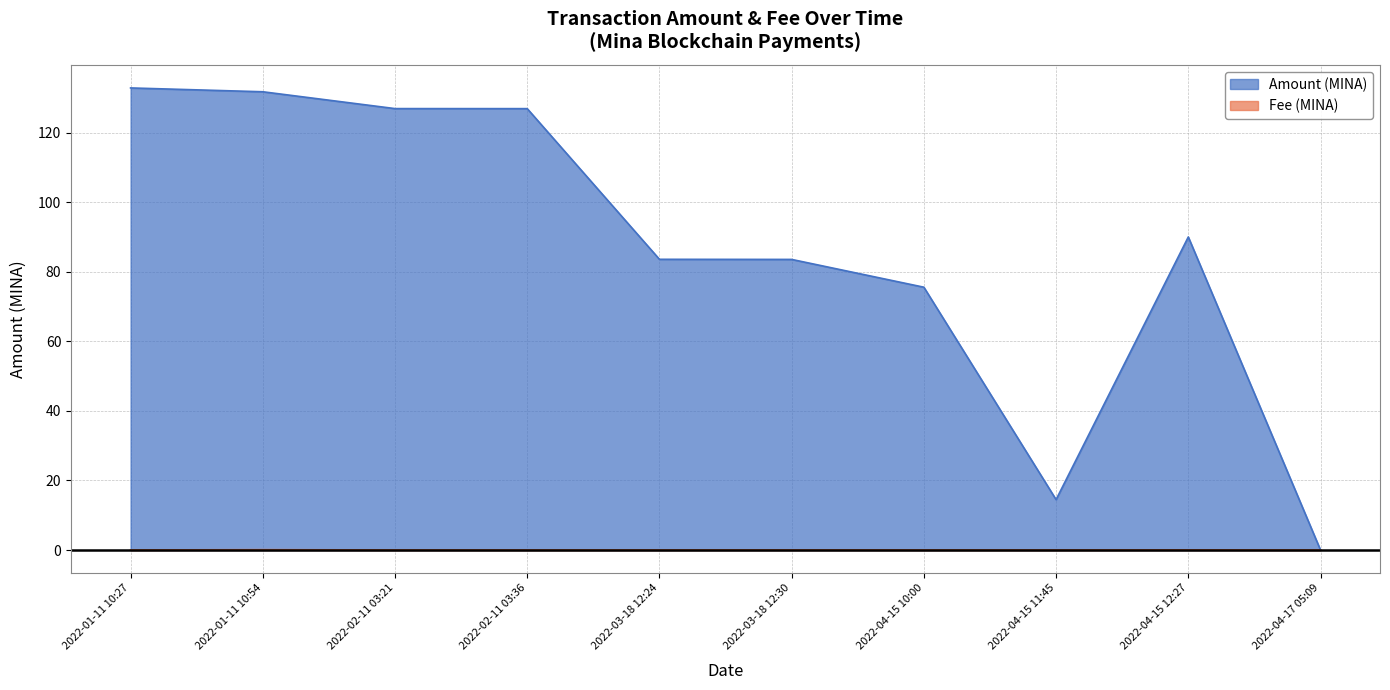

Which has a higher value, 2022-04-15 10:00 or 2022-01-11 10:27?

2022-01-11 10:27